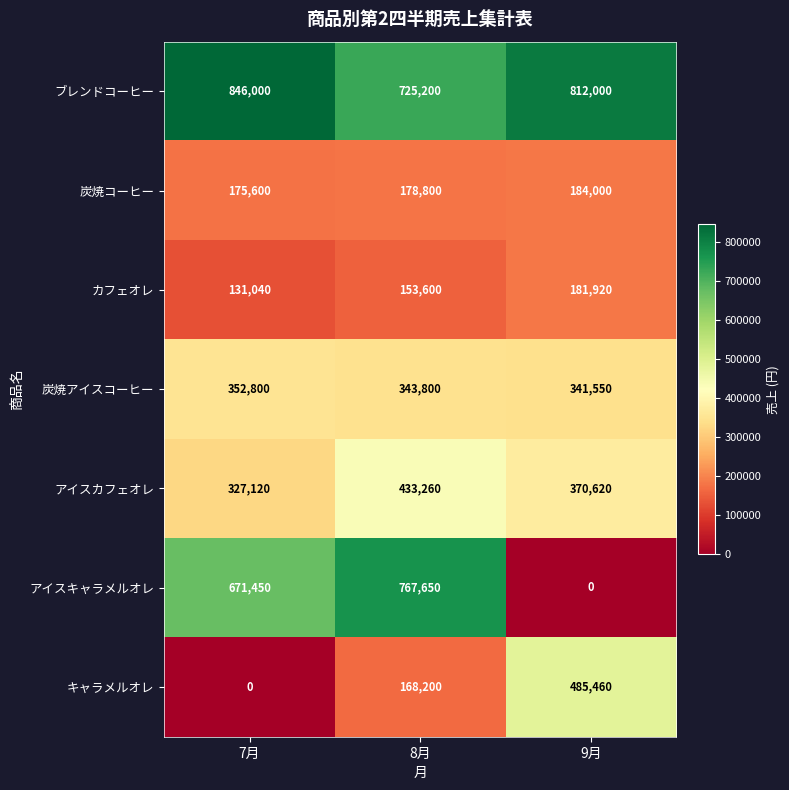

What is the difference between the highest and lowest values at 7月?

846000